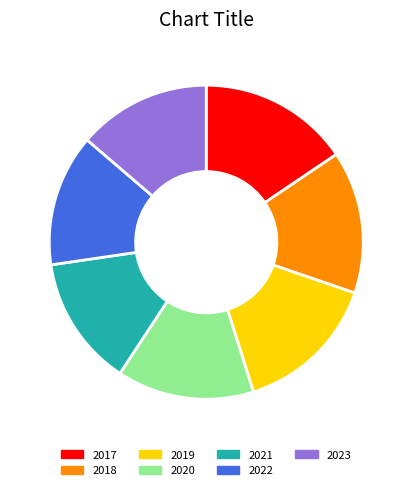

What is the largest slice in the pie chart?

2017